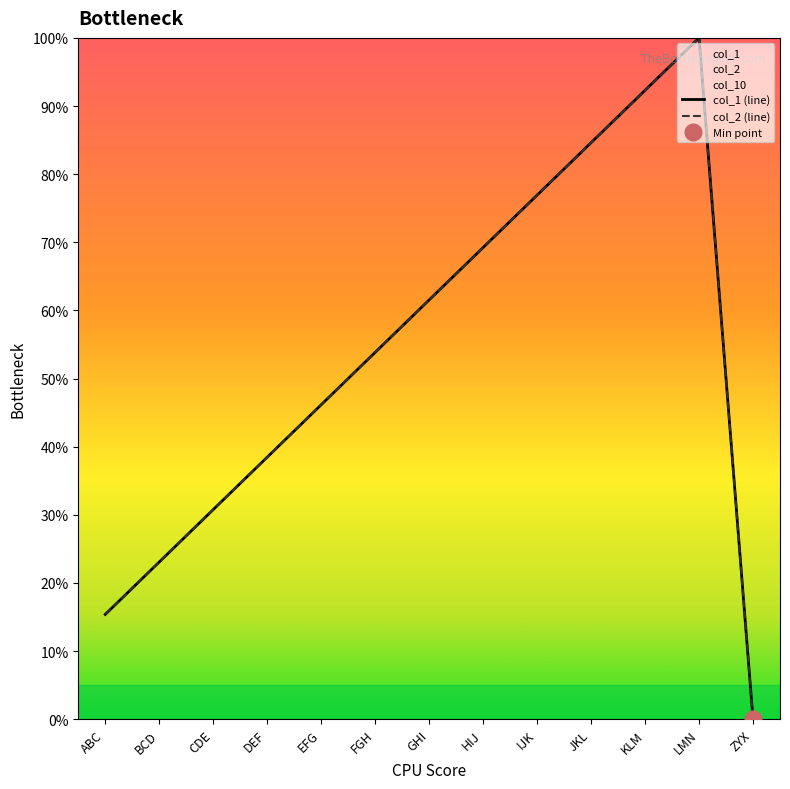

Reading left to right, what are all the values shown in this chart?

col_1 (line): 15.4	23.1	30.8	38.5	46.2	53.8	61.5	69.2	76.9	84.6	92.3	100.0	0.0
col_2 (line): 15.4	23.1	30.8	38.5	46.2	53.8	61.5	69.2	76.9	84.6	92.3	100.0	0.0